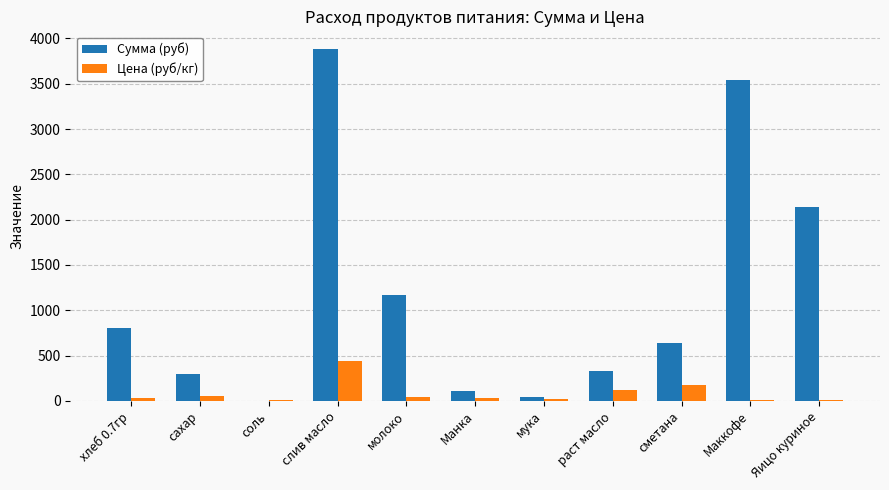

Where does the Цена (руб/кг) series first go above 32?

сахар